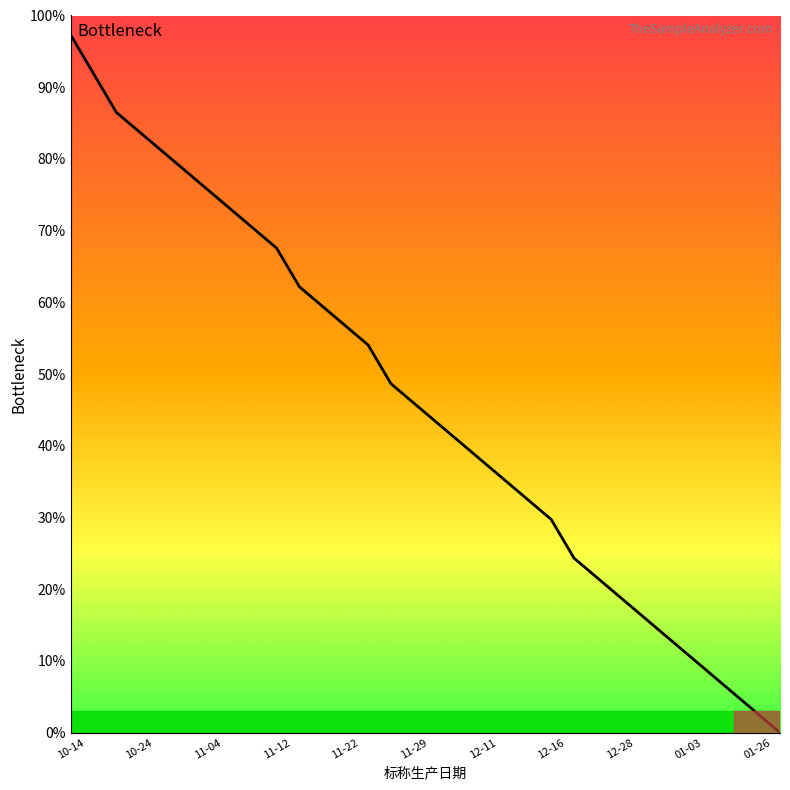

What is the difference between the maximum and minimum values?

97.3